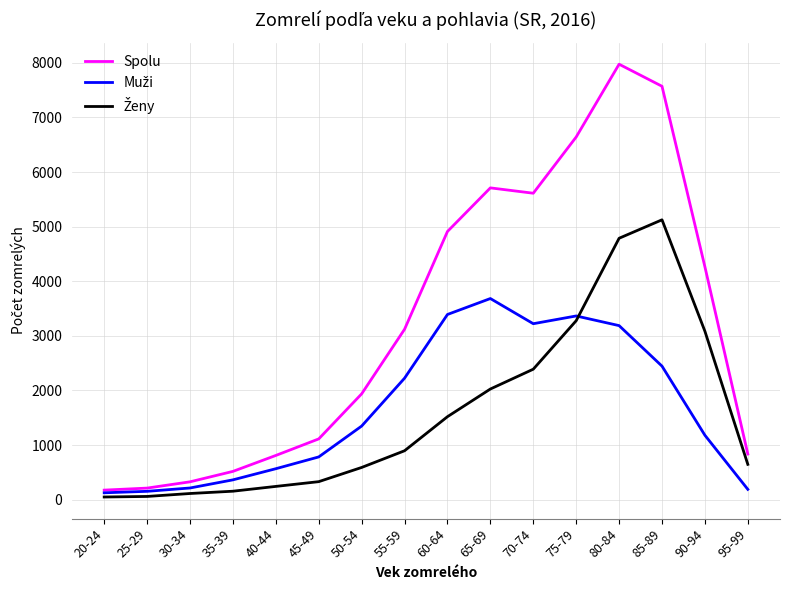

Which series has the largest total across all categories?

Spolu